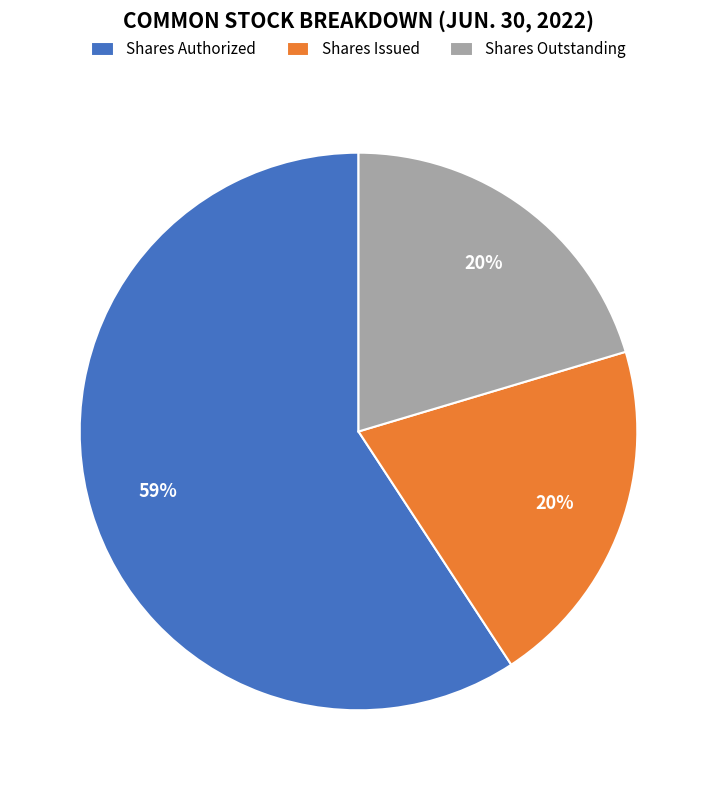

What is the ratio of the value at Shares Outstanding to the value at Shares Issued?

1.0